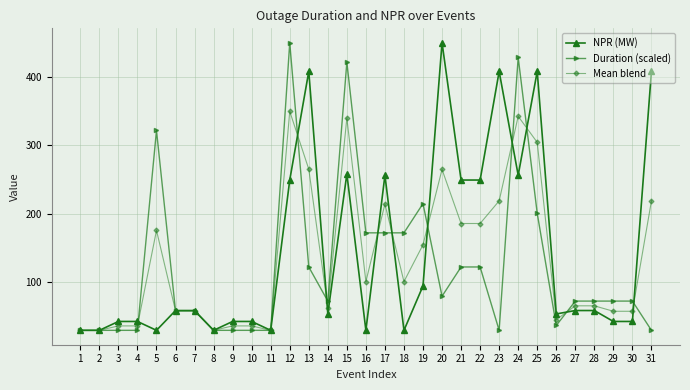

What is the difference between the Mean blend values at 7 and 25?

246.4